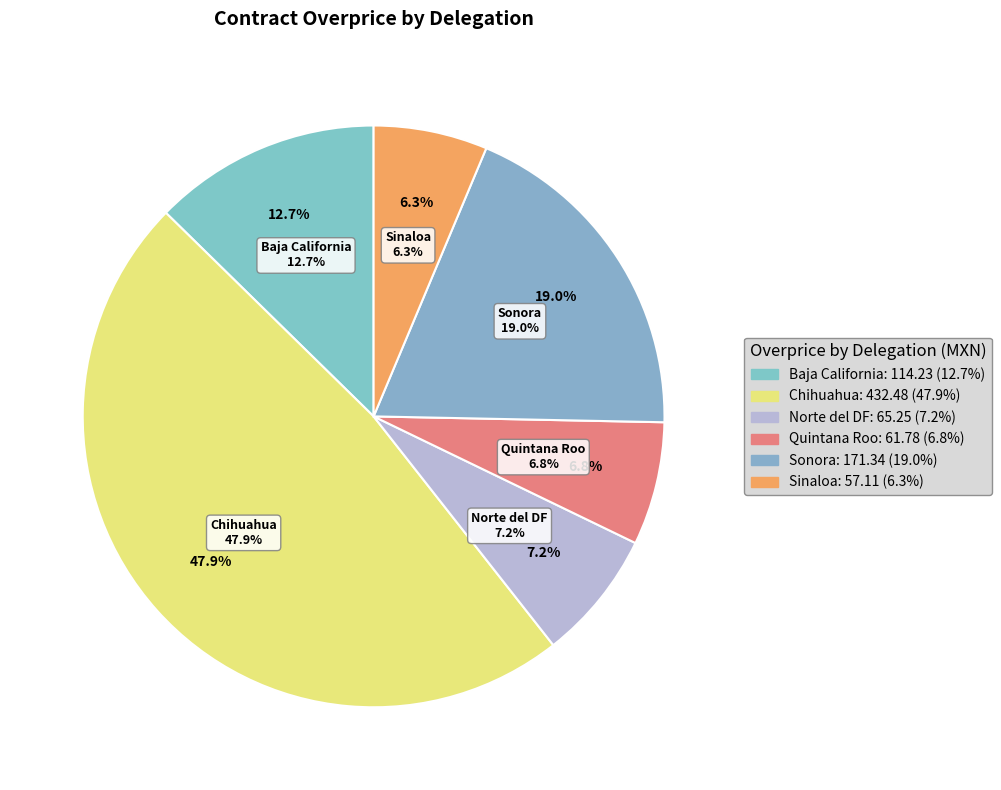

What is the change in value from Norte del DF to Quintana Roo?

-3.5